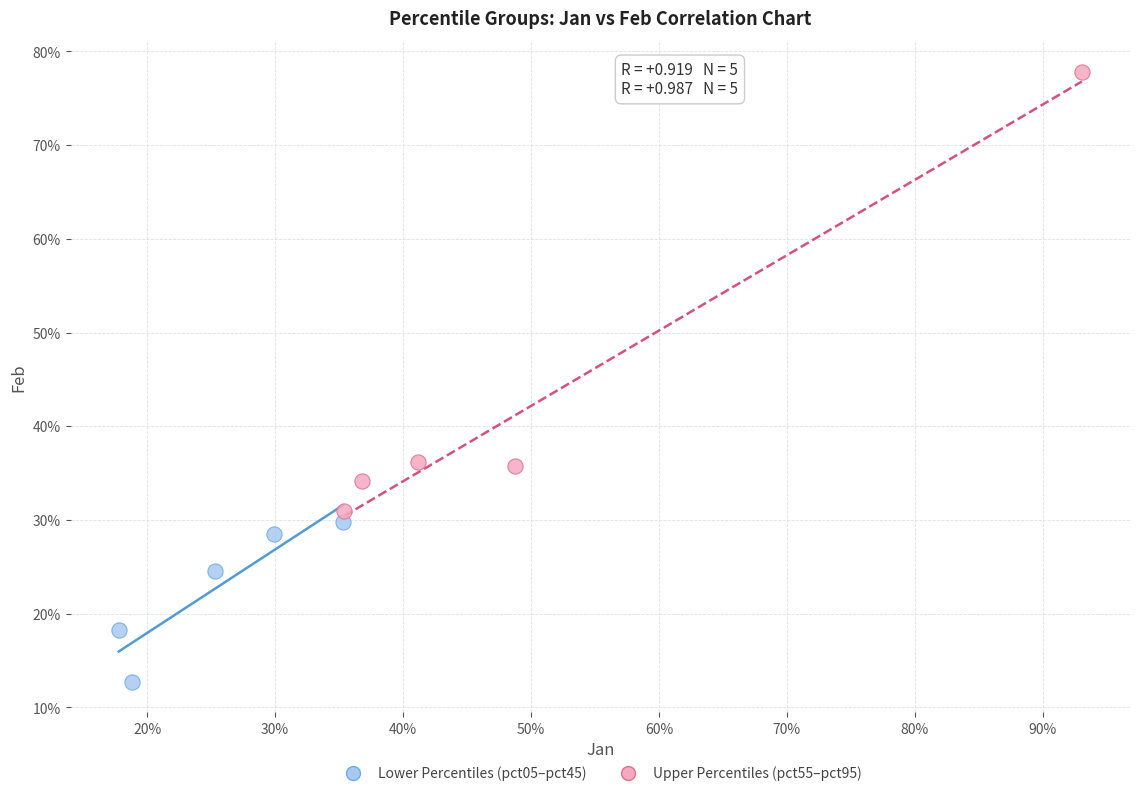

What are all the series names shown in the legend?

Lower Percentiles (pct05–pct45), Upper Percentiles (pct55–pct95)